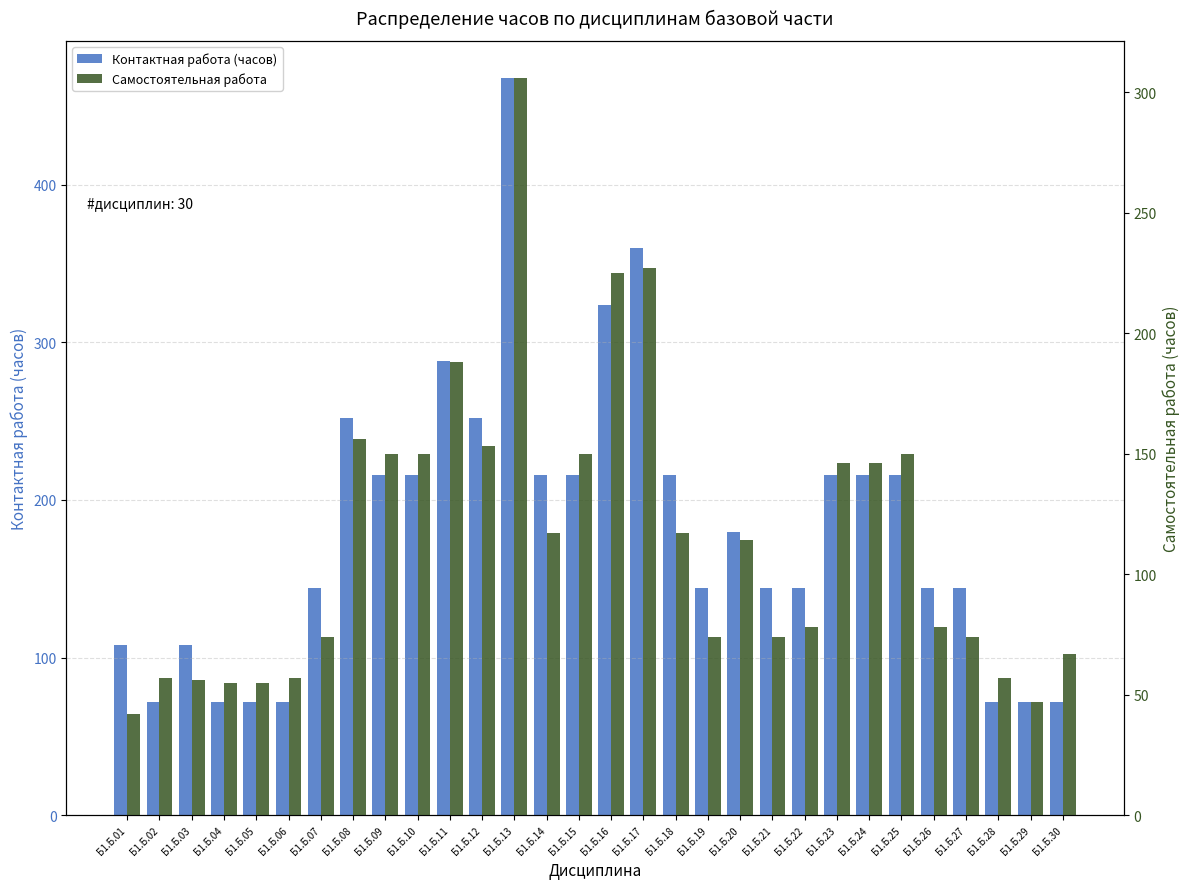

How many series are shown in this chart?

2